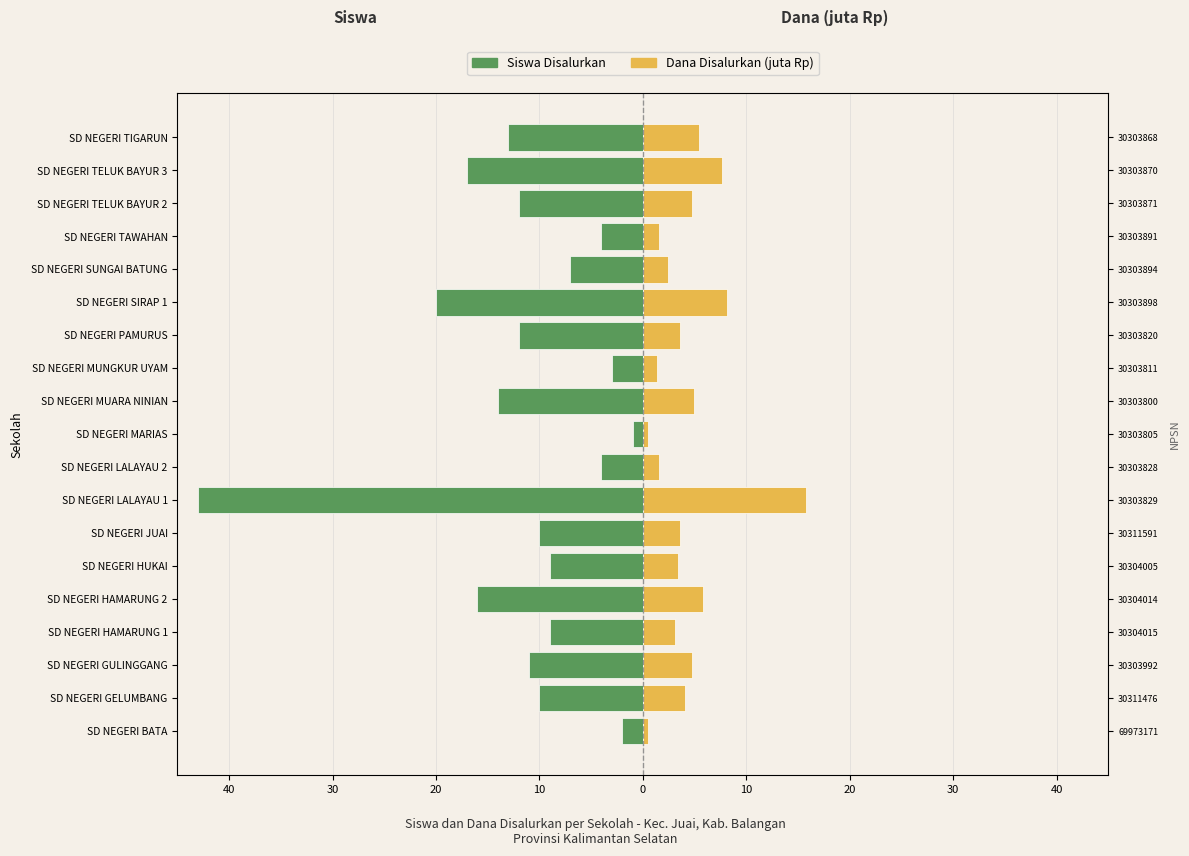

How many data points in Siswa Disalurkan are above -10?

8